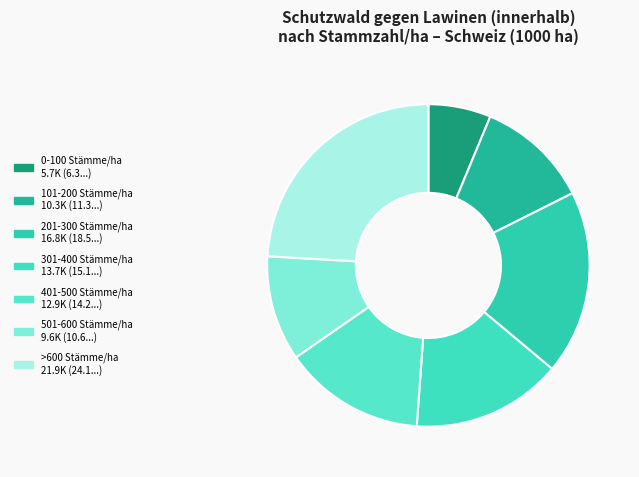

Is it true that 401-500 Stämme/ha is 14% of the pie?

True